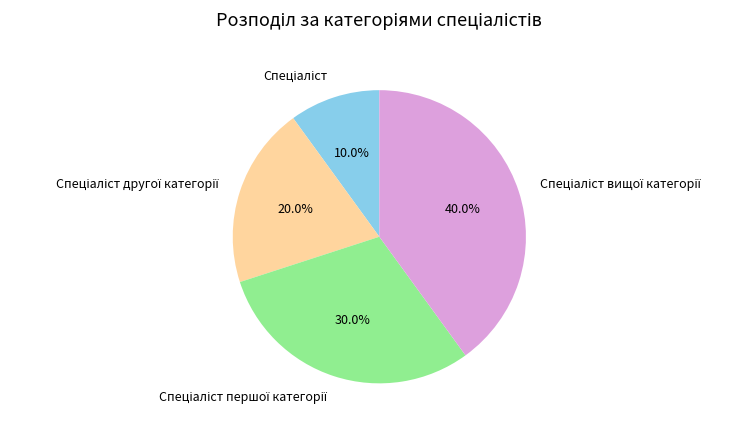

Is there any slice that represents more than half of the pie?

No